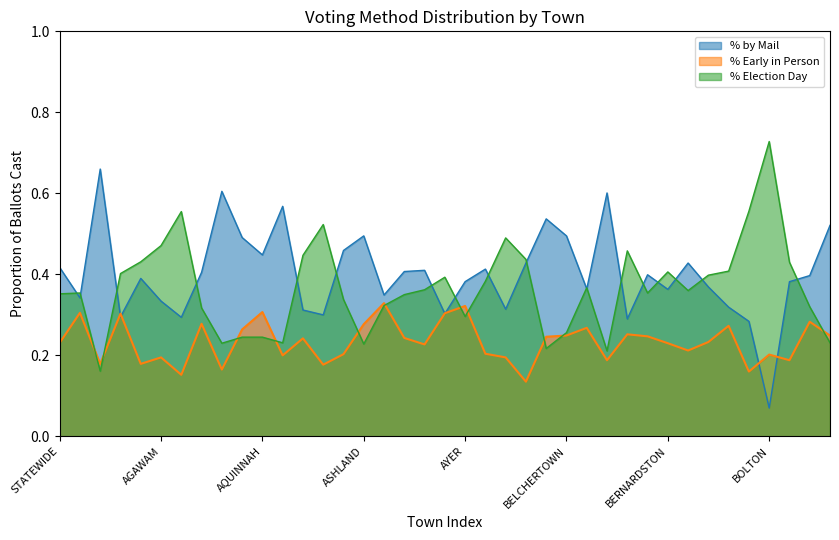

Rank the categories by % by Mail value from highest to lowest.

ACTON, AMHERST, BELMONT, ARLINGTON, BEDFORD, BOXBOROUGH, ASHLAND, BELCHERTOWN, ANDOVER, ASHFIELD, AQUINNAH, BECKET, BEVERLY, STATEWIDE, BARNSTABLE, AUBURN, ATTLEBORO, AMESBURY, BERLIN, BOURNE, ADAMS, AYER, BOSTON, BILLERICA, BELLINGHAM, BERNARDSTON, ATHOL, ABINGTON, AGAWAM, BLACKSTONE, BARRE, ASHBURNHAM, AVON, ASHBY, ACUSHNET, ALFORD, BERKLEY, BLANDFORD, BOLTON